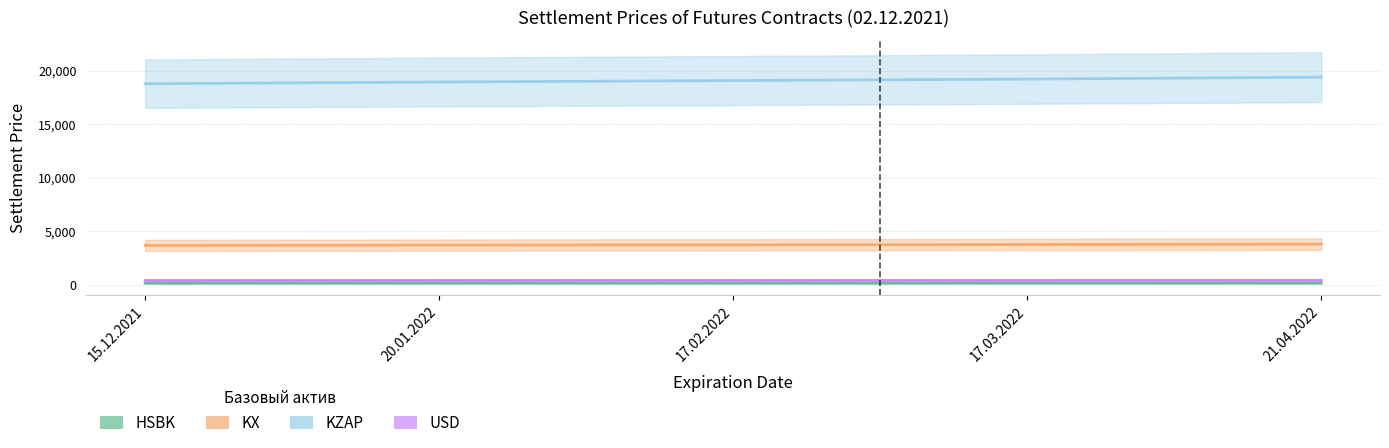

Which series has the largest total across all categories?

KZAP